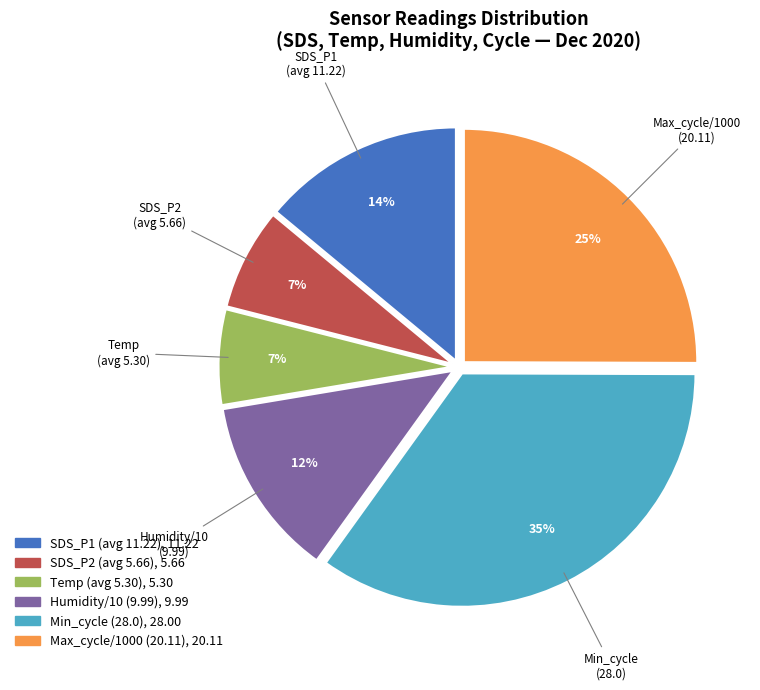

To the nearest percent, what is the difference between the largest and smallest slice percentages?

28%